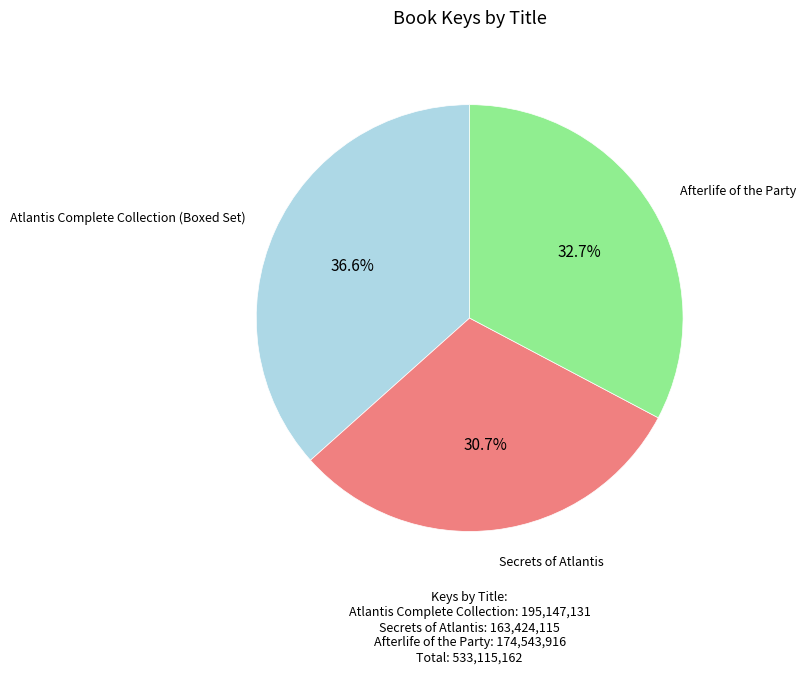

What percentage is the Secrets of Atlantis slice, to the nearest percent?

31%